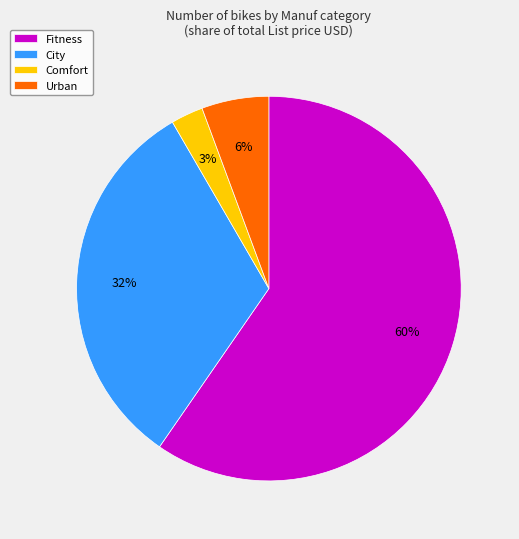

Rank the categories by value from lowest to highest.

Comfort, Urban, City, Fitness